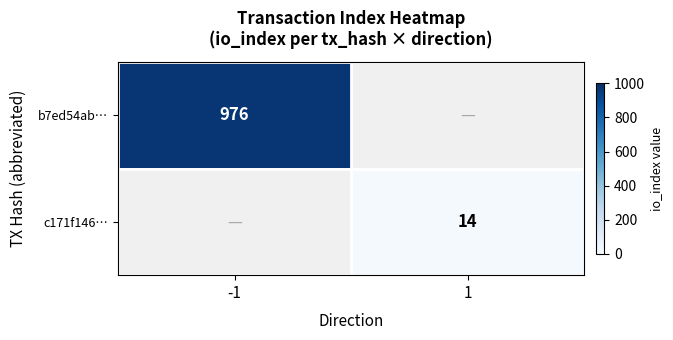

How many categories are shown in the chart?

2